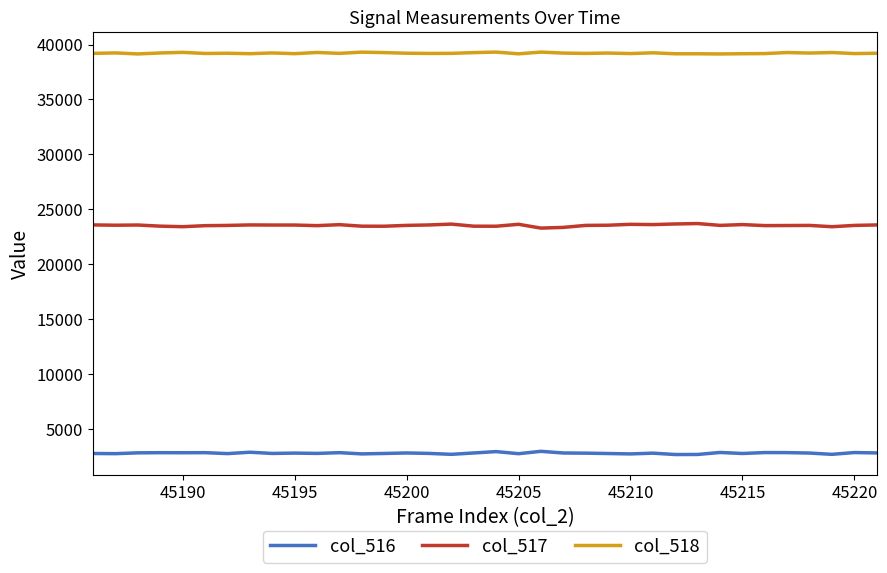

True or false: col_516 has more than 0 points higher than both neighbors.

True